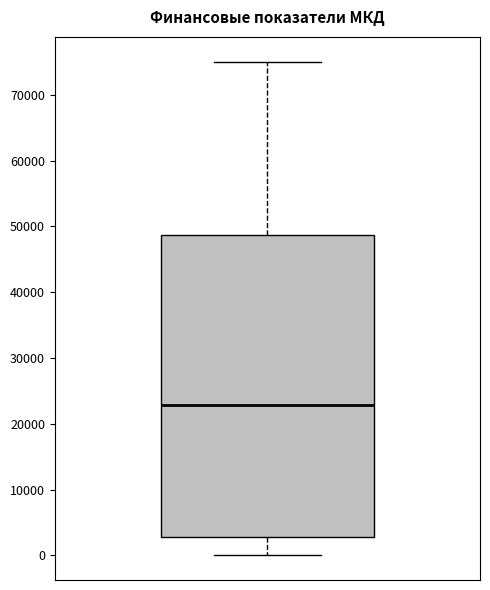

Transcribe this box plot: give where the median line is, the range the box spans, and where the two whiskers end, as read against the y-axis. The values are not printed on the chart, so give them approximately, as read against the axis.

median 23000, box 3000 to 49000, whiskers 0 to 75000